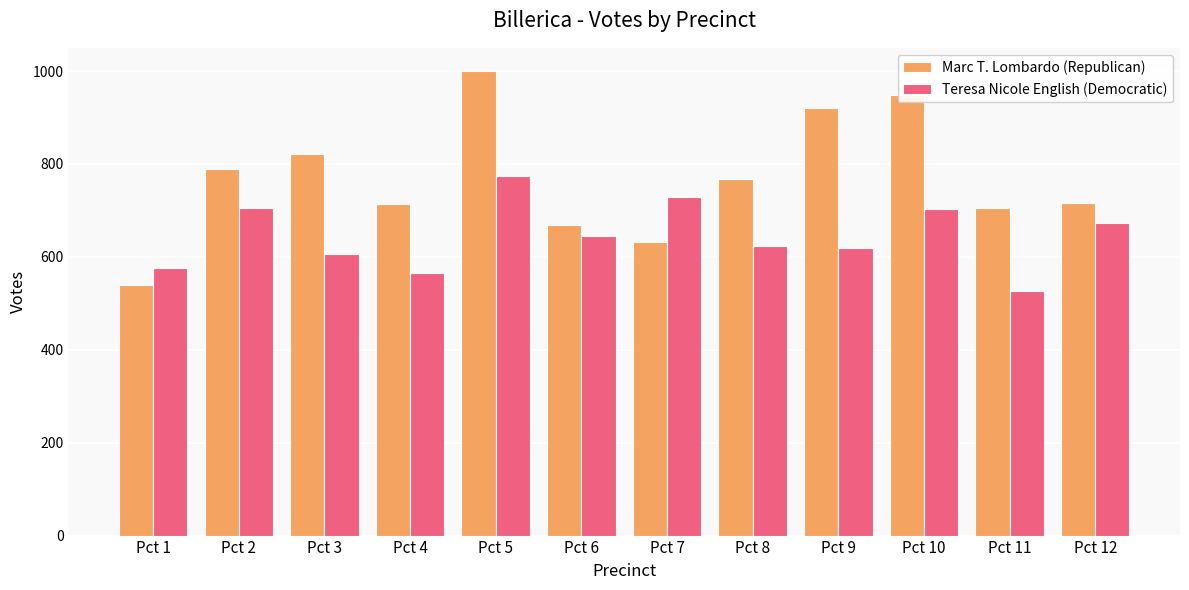

What are all the series names shown in the legend?

Marc T. Lombardo (Republican), Teresa Nicole English (Democratic)